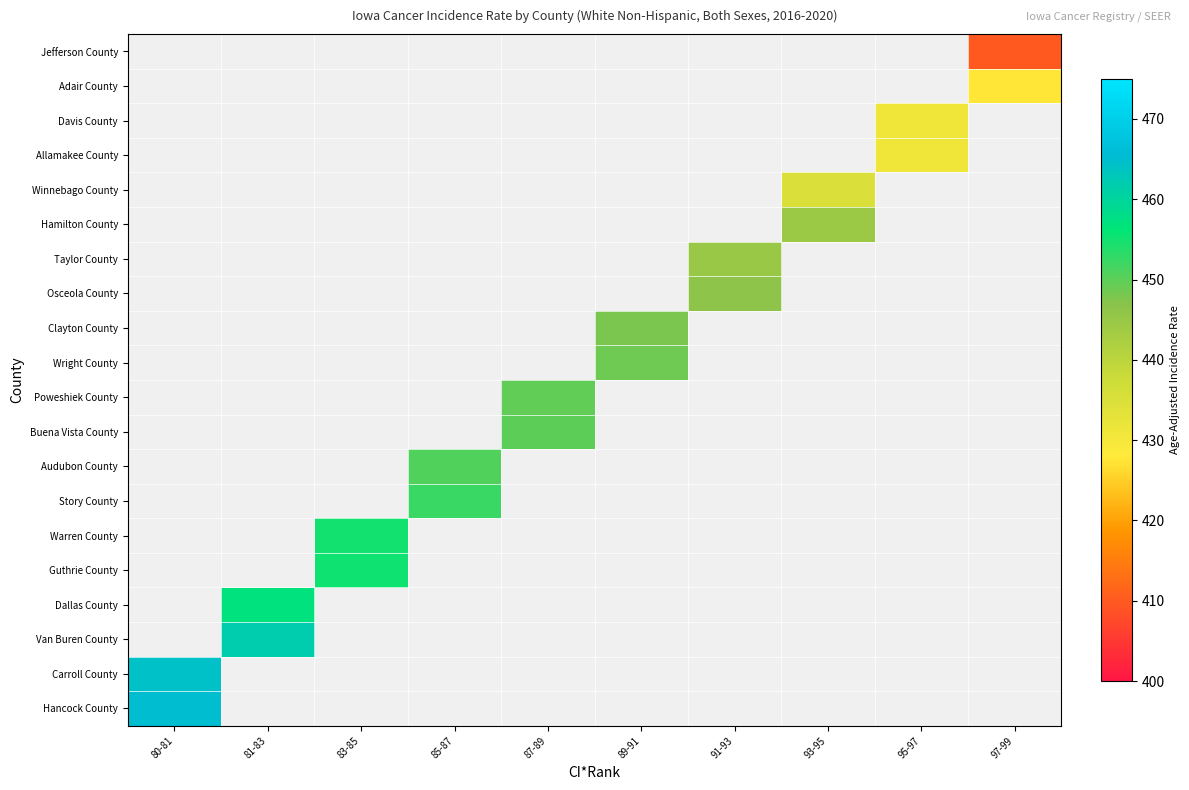

Between 93-95 and 81-83, which is larger?

81-83